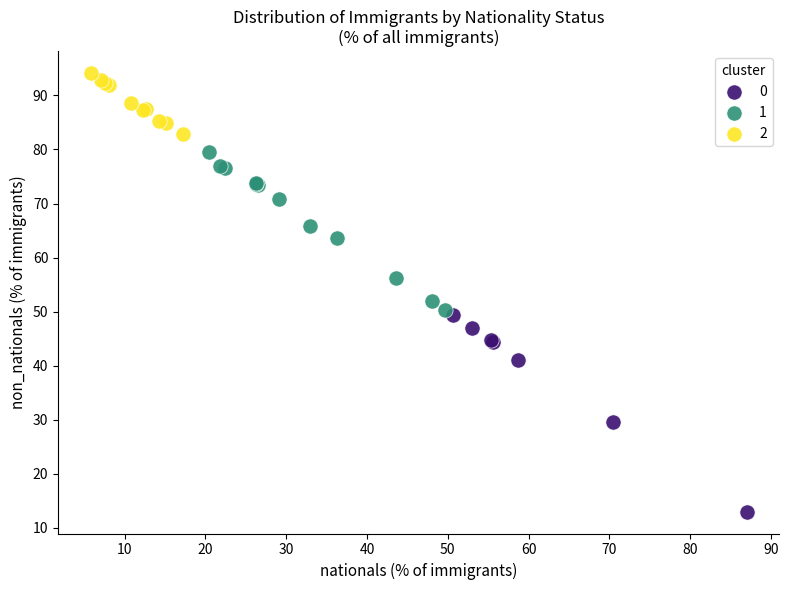

What are all the series names shown in the legend?

0, 1, 2